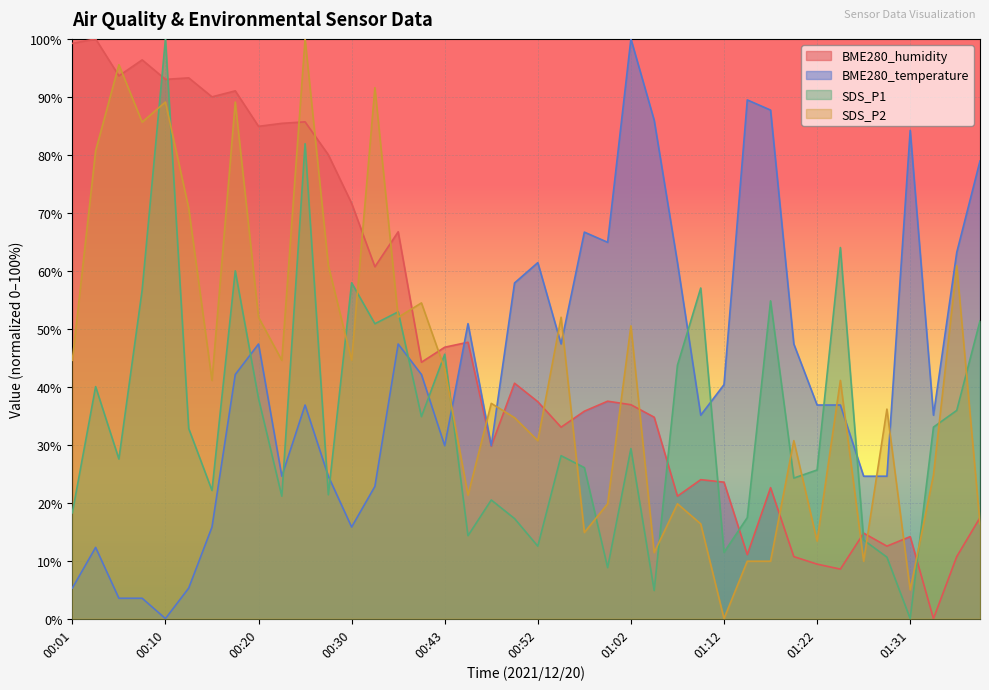

How many categories are shown in the chart?

40